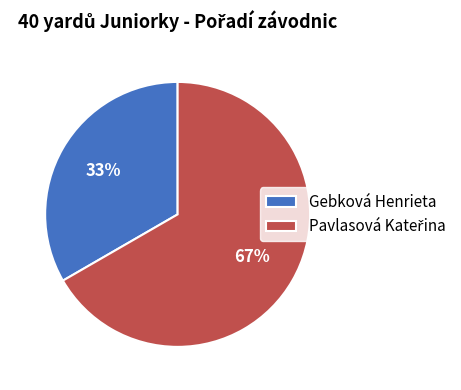

Which slice is the smallest?

Gebková Henrieta